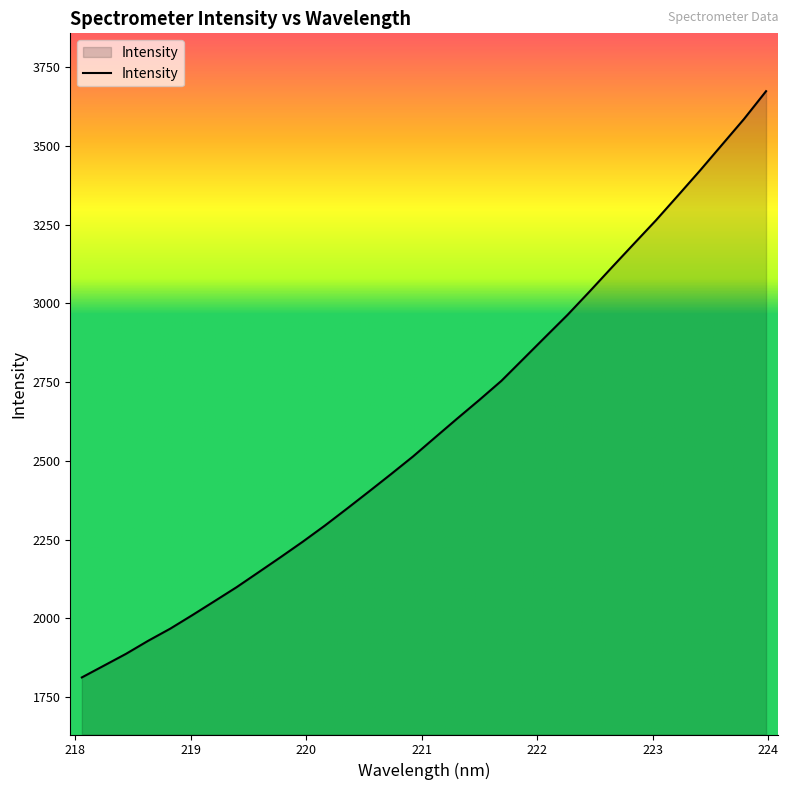

Count the number of values greater than 2574.

16